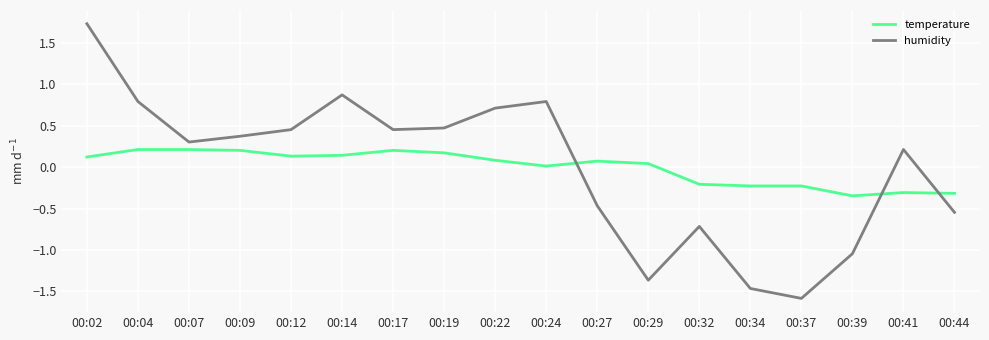

Which category has the highest value across all series?

00:02